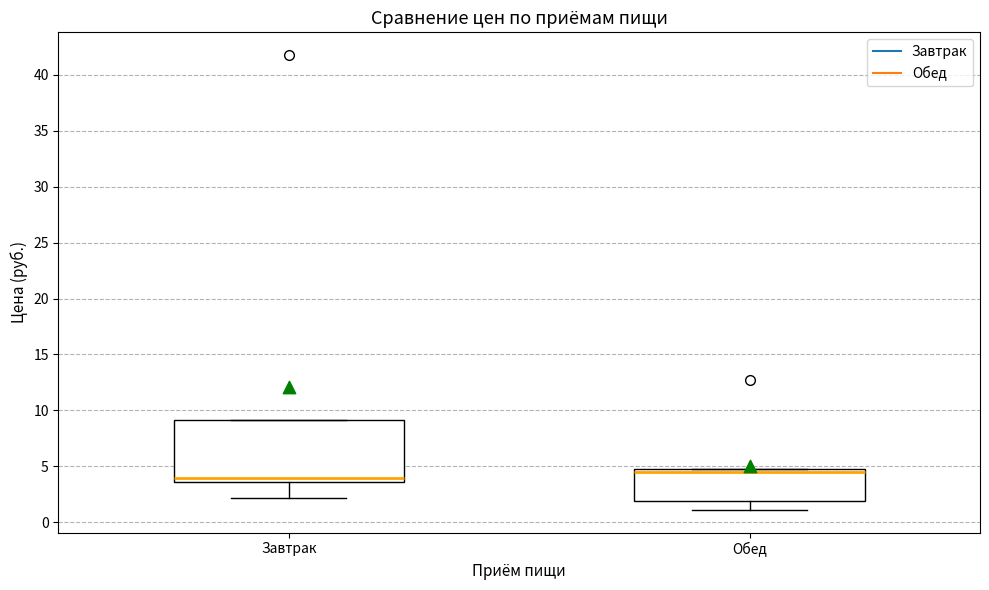

Reading left to right, transcribe this box plot: for each box, give where its median line is, the range the box spans, and where its two whiskers end, as read against the y-axis. The values are not printed on the chart, so give them approximately, as read against the axis.

Завтрак: median 4.0, box 3.5 to 9.0, whiskers 2.0 to 9.0
Обед: median 4.5, box 2.0 to 5.0, whiskers 1.0 to 5.0